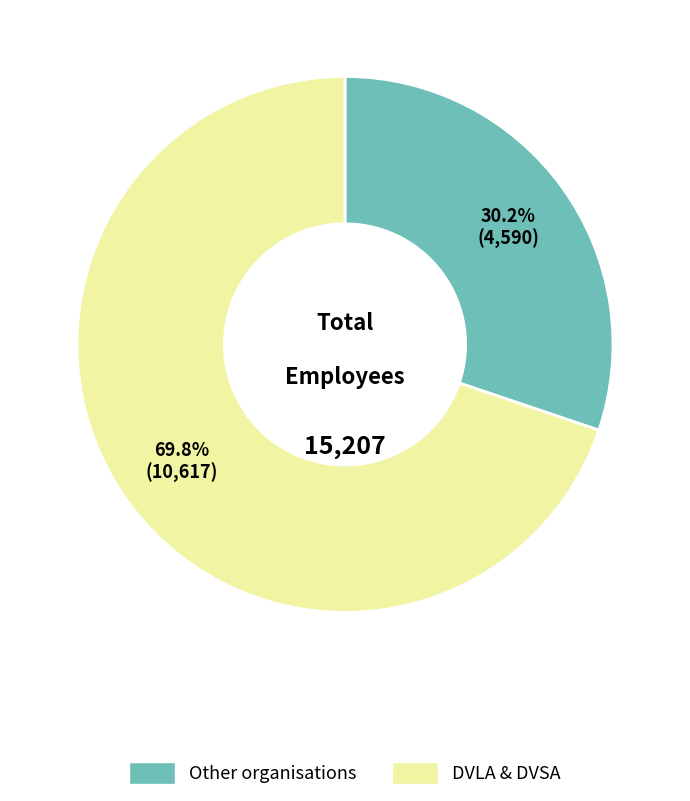

Is there a majority slice in this chart?

Yes